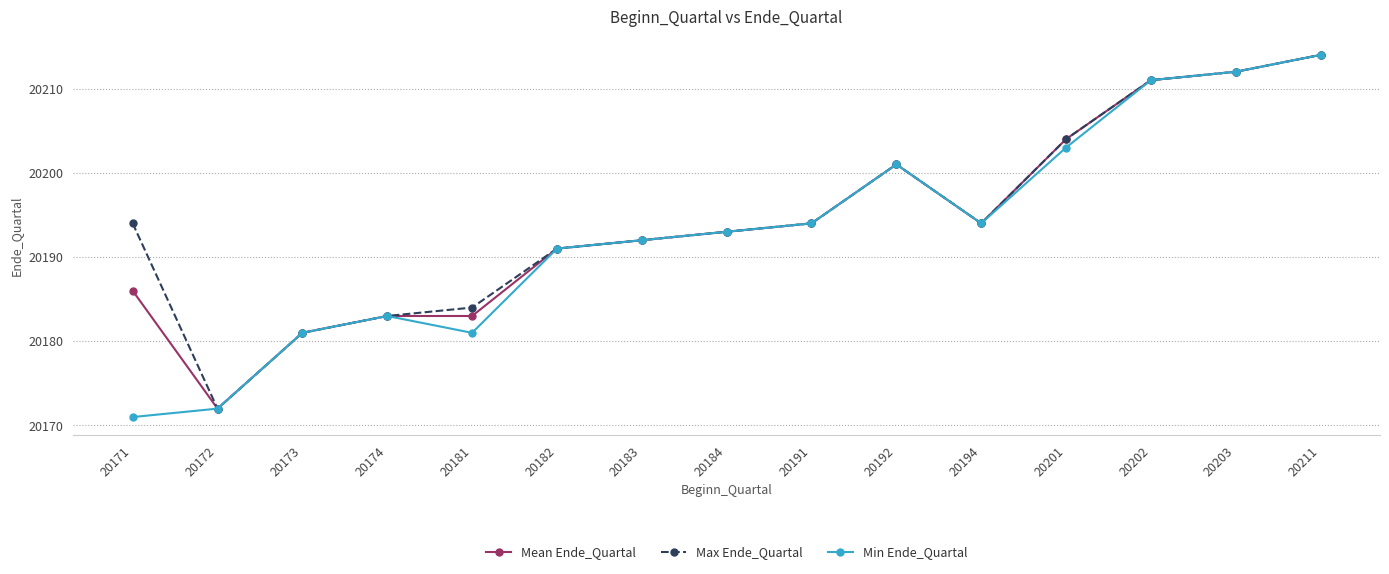

What are all the series names shown in the legend?

Mean Ende_Quartal, Max Ende_Quartal, Min Ende_Quartal